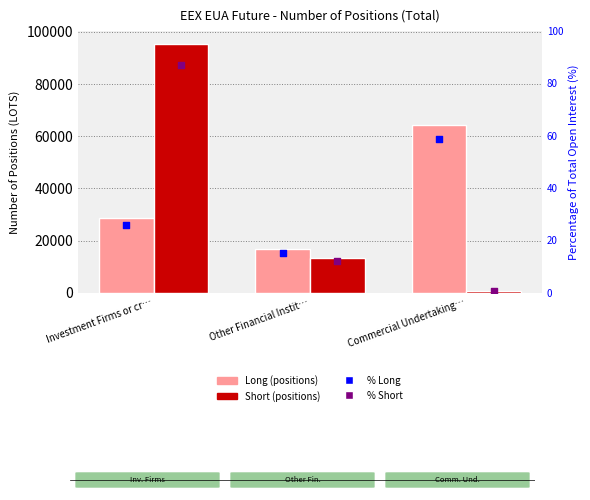

At which category is the sum across all series the highest?

Investment Firms or cr…